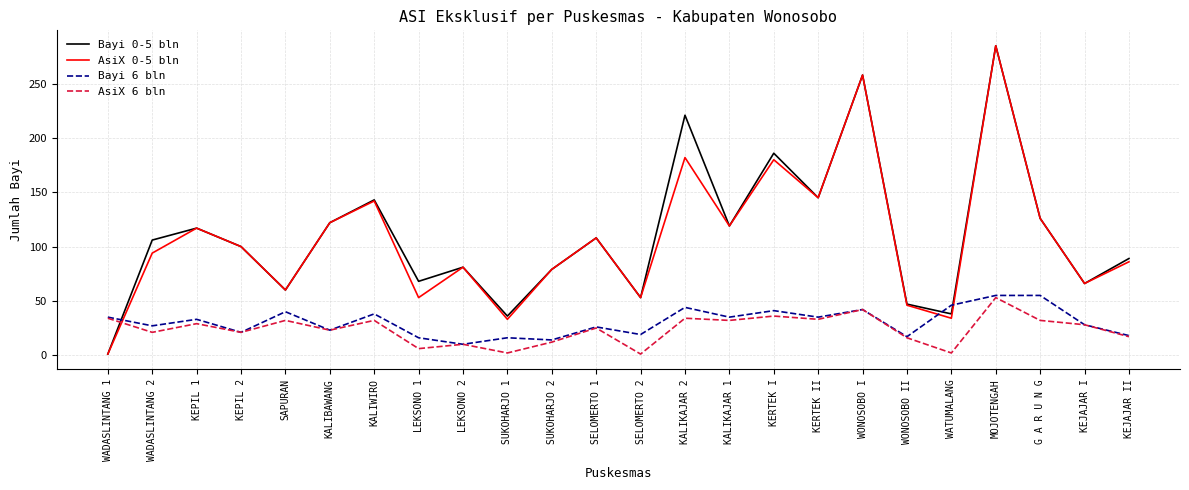

How many values in the Bayi 0-5 bln series are below 106?

12